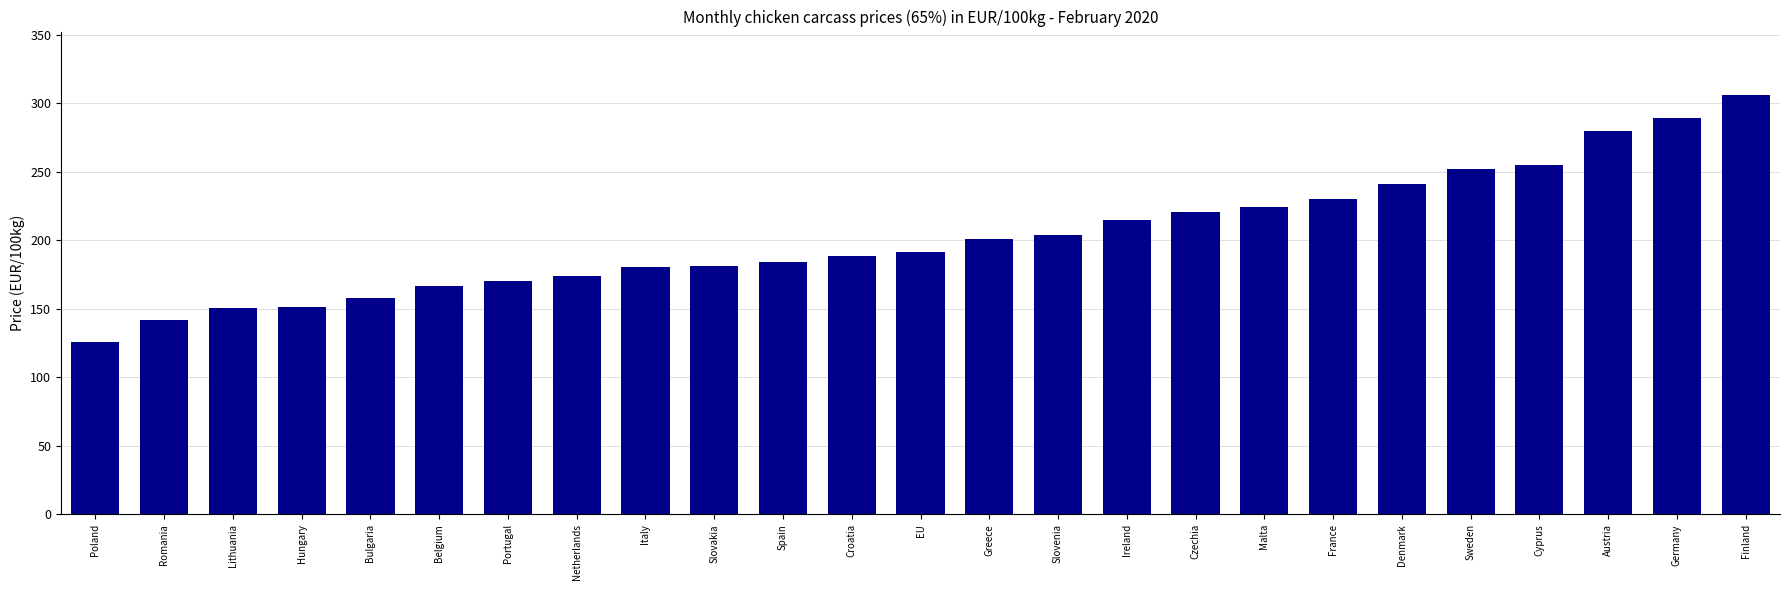

Which category has the lowest value across all series?

Poland